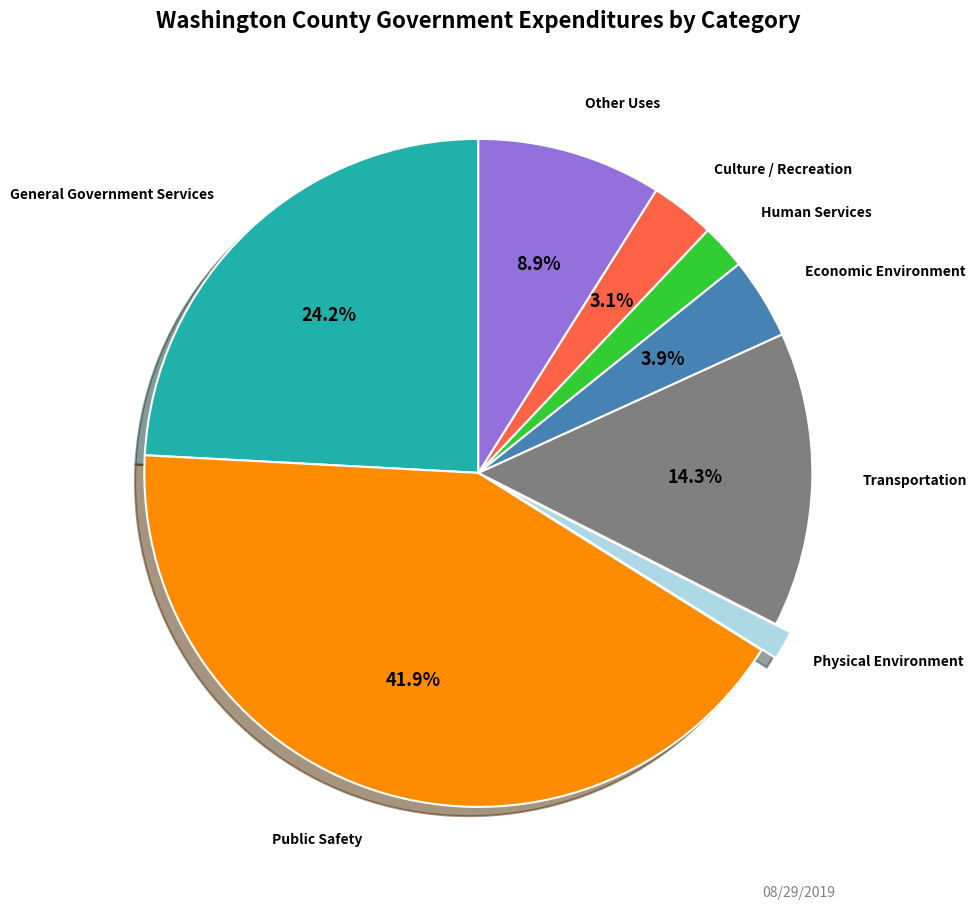

Is there any slice that represents more than half of the pie?

No